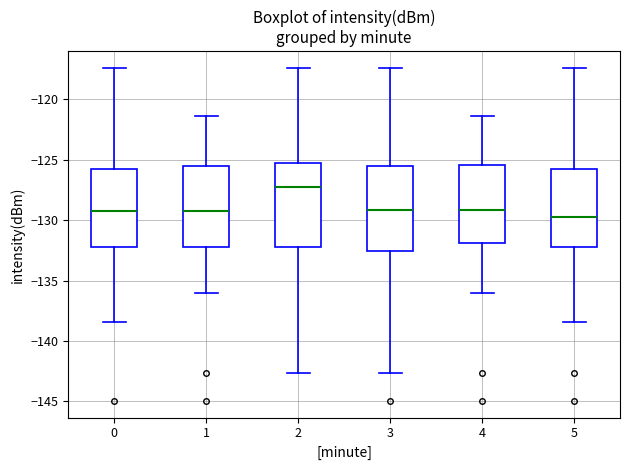

Where does the lower whisker of the box at x = 2 end on the y-axis? The values are not printed on the chart, so give them approximately, as read against the axis.

-142.5